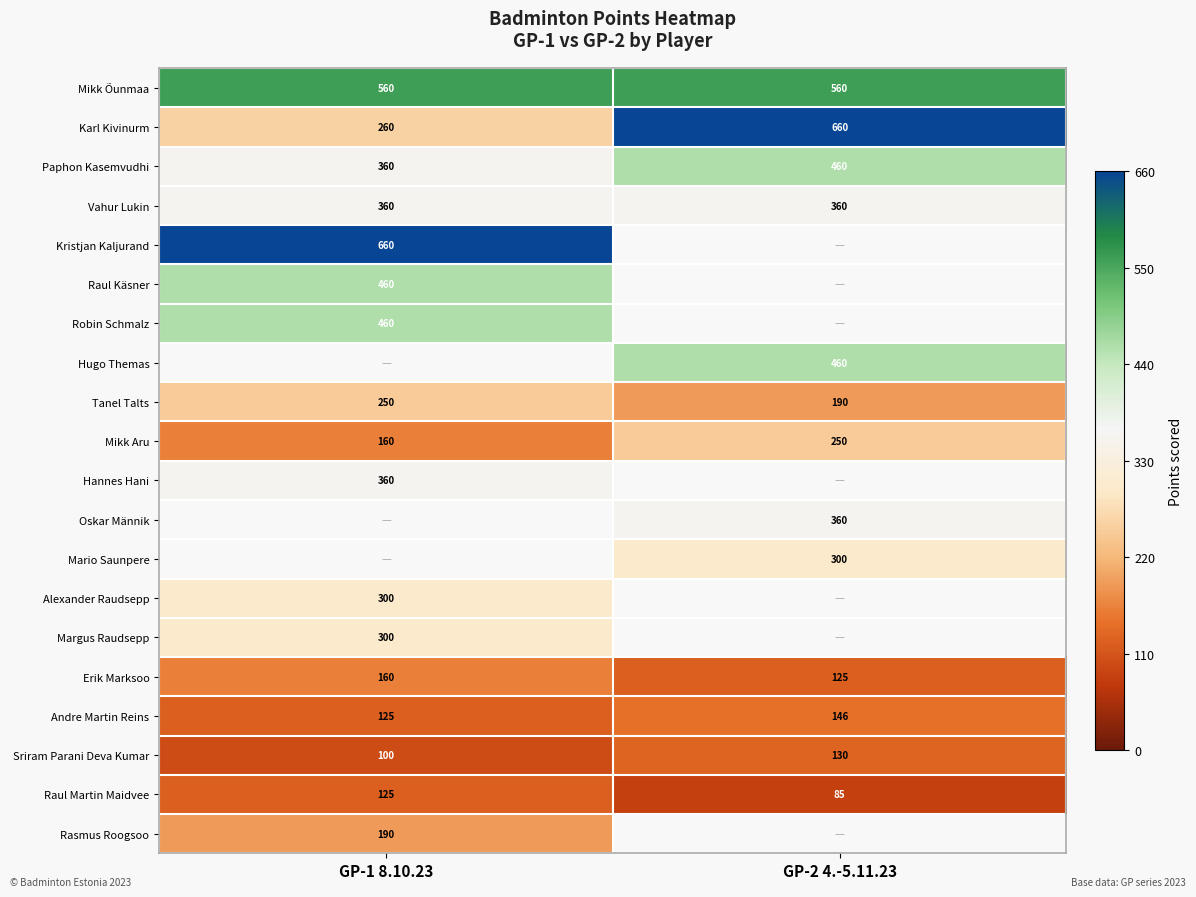

True or false: Mikk Aru has a value of 429 at GP-2 4.-5.11.23.

False